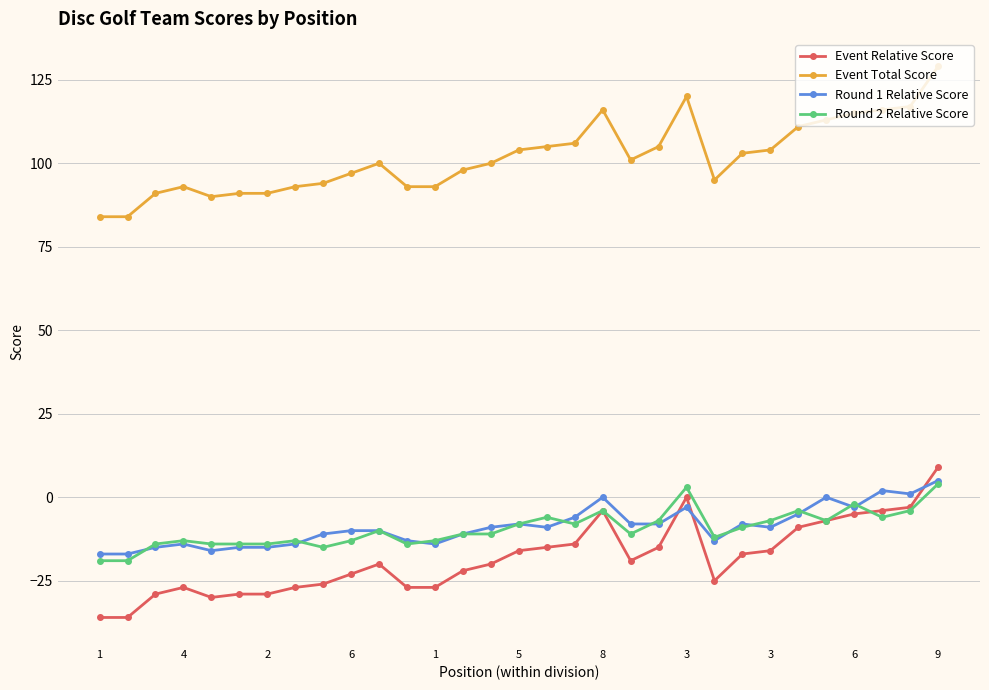

Which series has the largest total across all categories?

Event Total Score